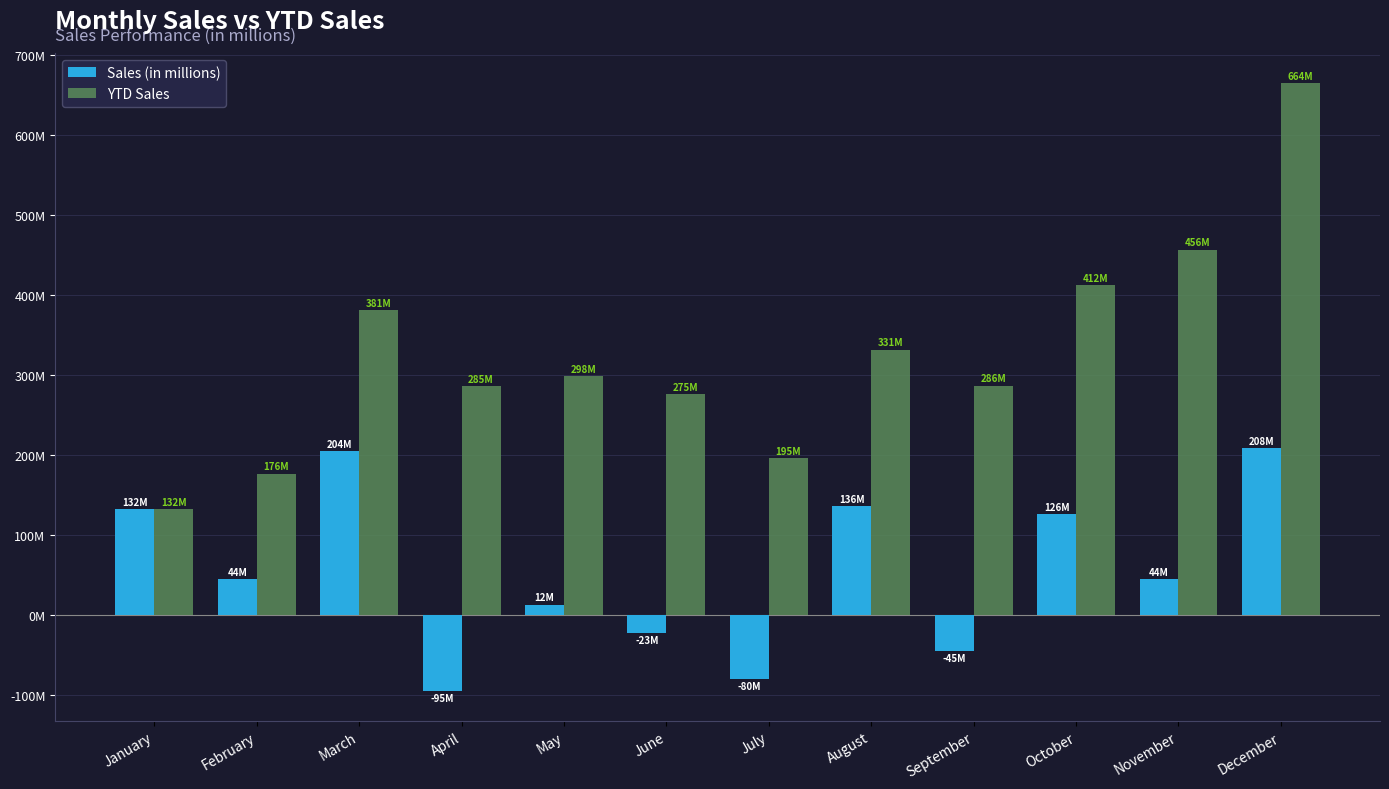

Reading left to right, transcribe all the data shown in this chart.

Sales (in millions): 132.0	44.2	204.3	-95.1	12.5	-22.5	-80.0	135.6	-45.0	125.6	44.3	208.0
YTD Sales: 132.0	176.2	380.5	285.4	297.9	275.4	195.4	331.1	286.1	411.7	456.0	664.0